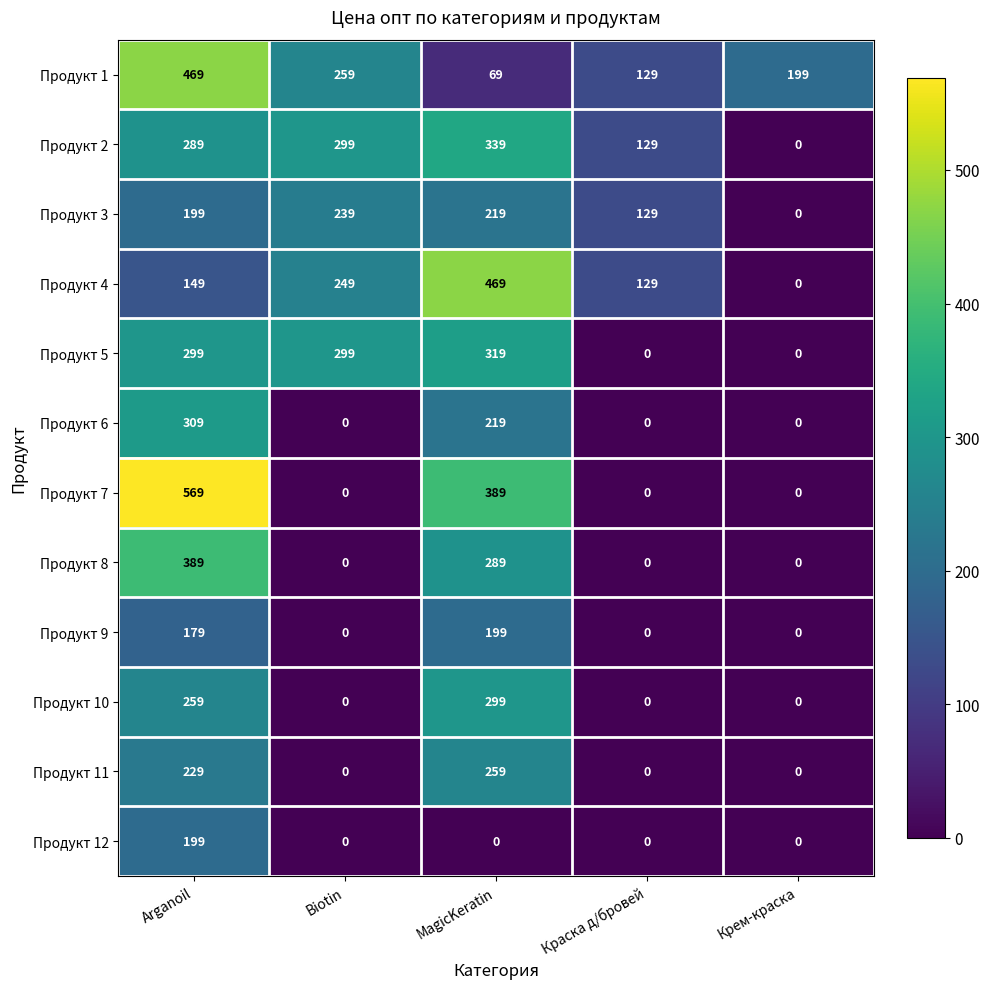

How many Продукт 6 values are between 0 and 219?

4